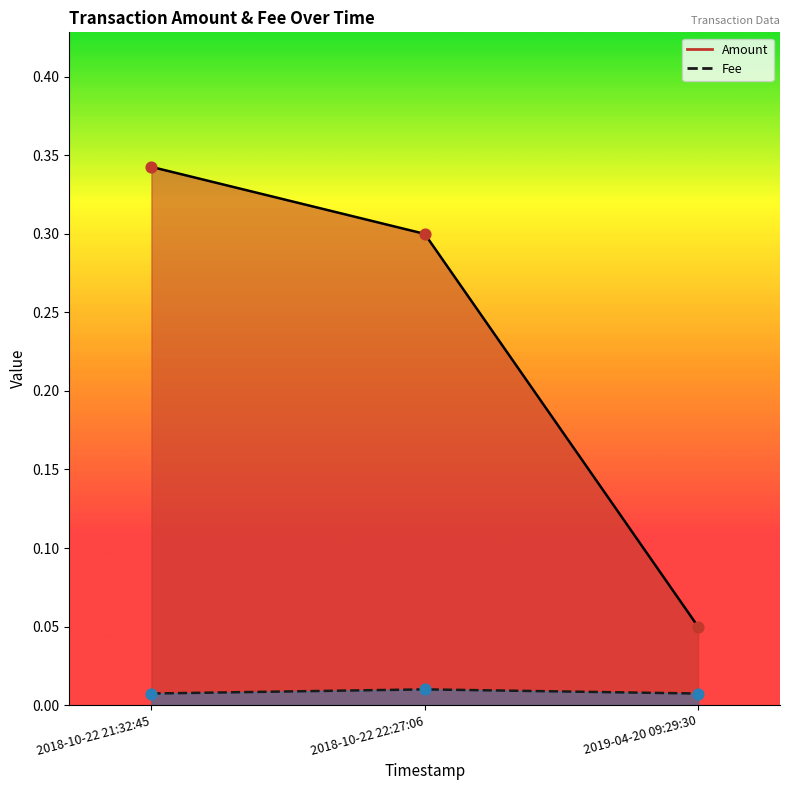

What are all the series names shown in the legend?

Amount, Fee